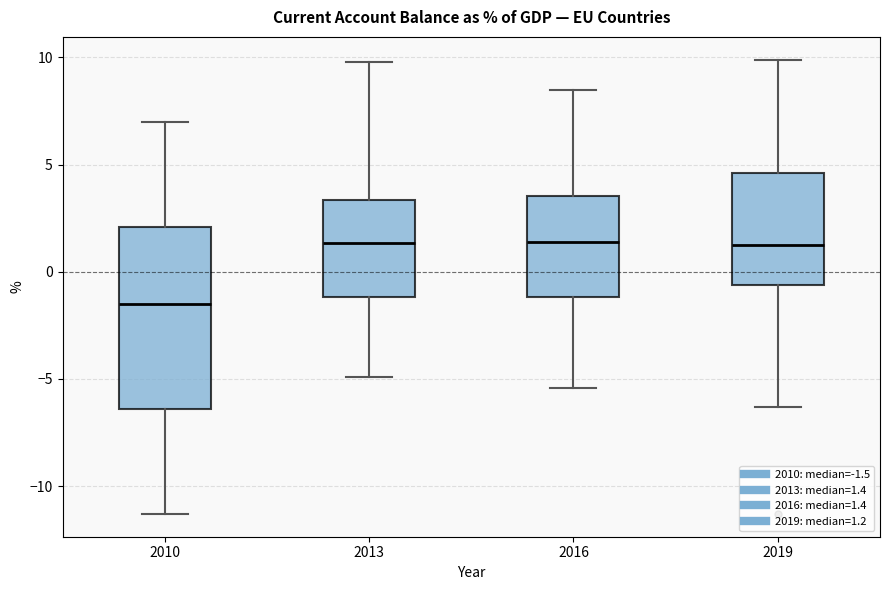

Which box has the lowest median line?

2010